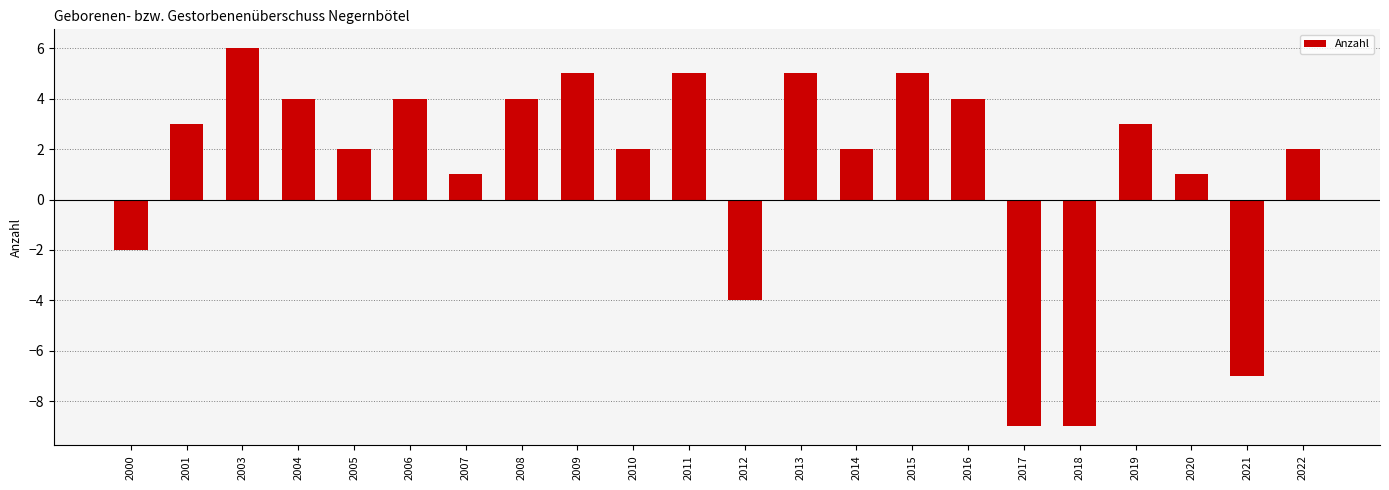

What is the greatest value displayed?

6